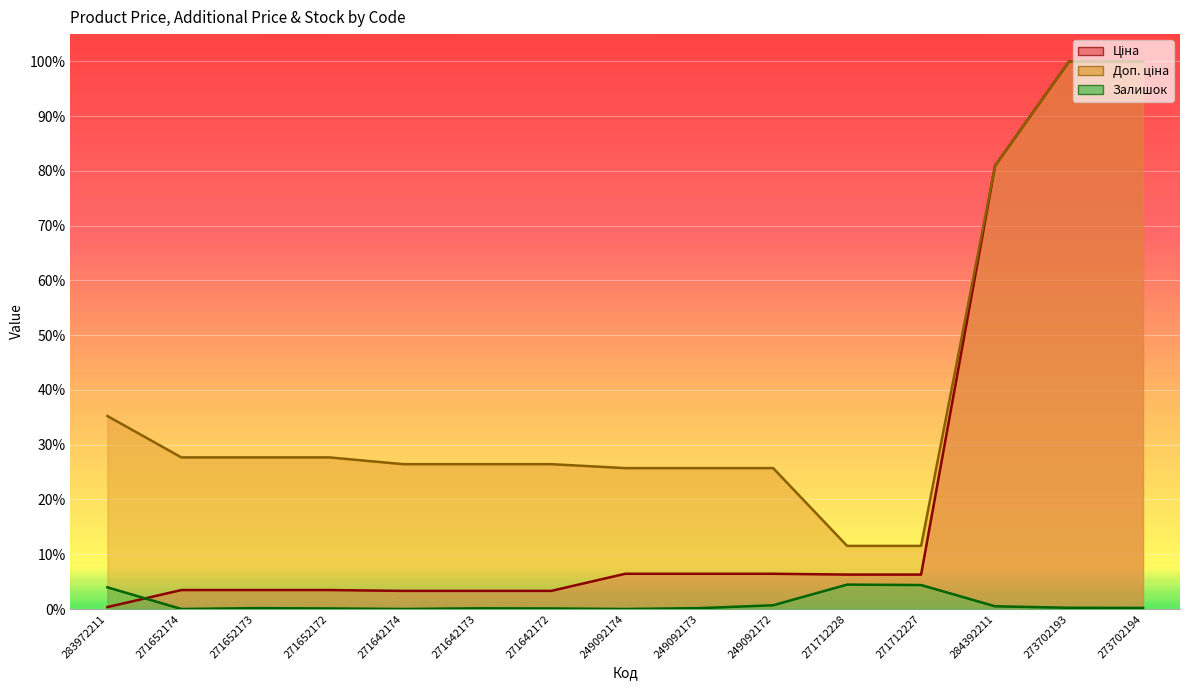

Rank the series at 273702193 from lowest to highest value.

Залишок, Ціна, Доп. ціна